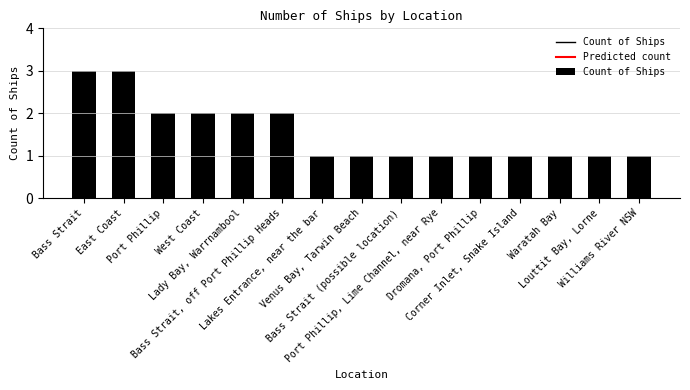

What is the smallest value displayed?

1